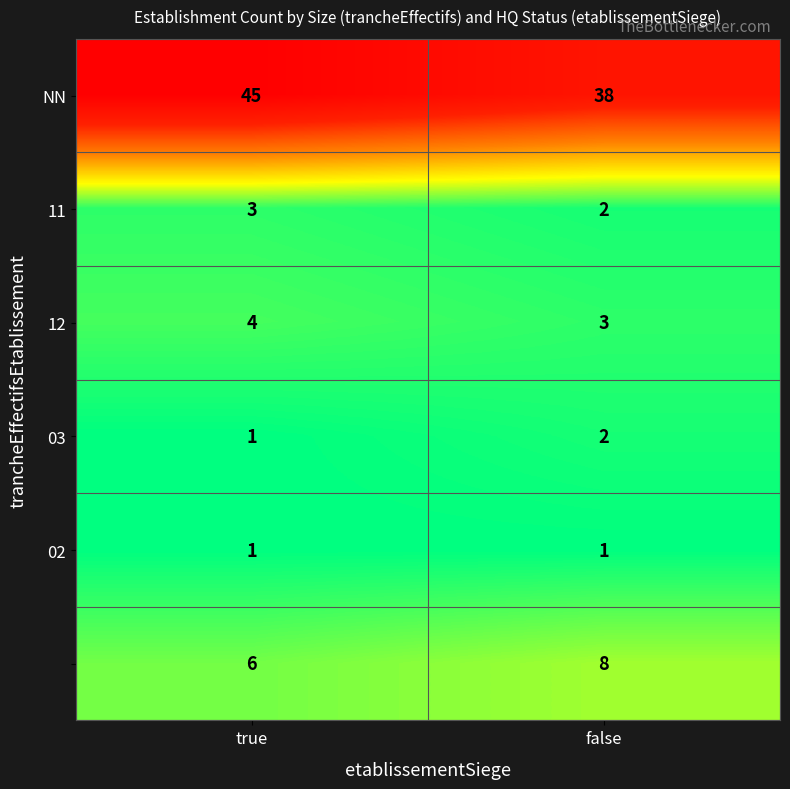

Which label corresponds to the largest value in the chart?

true